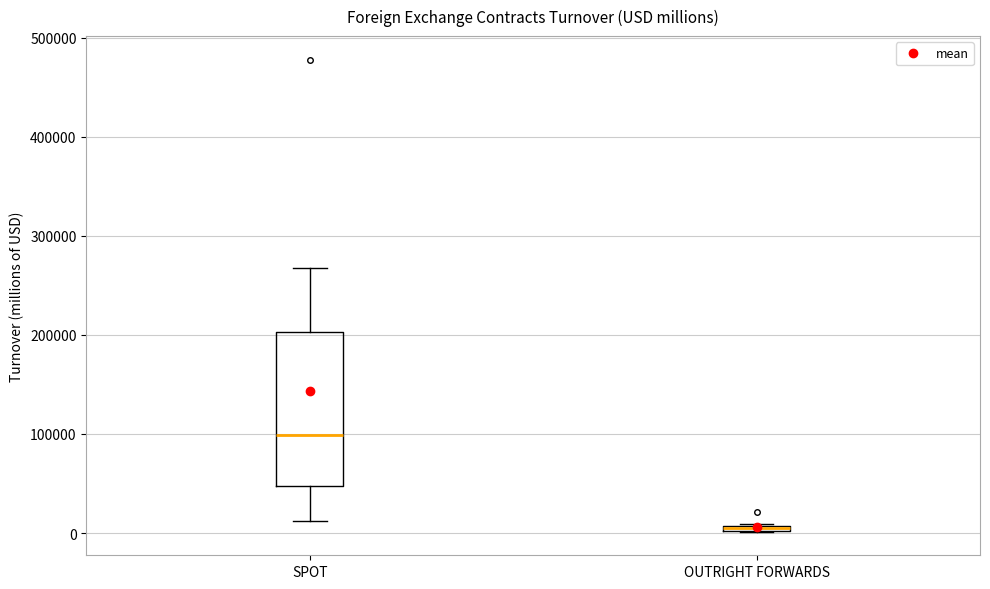

Comparing the boxes themselves (not the whiskers), which one is the tallest?

SPOT